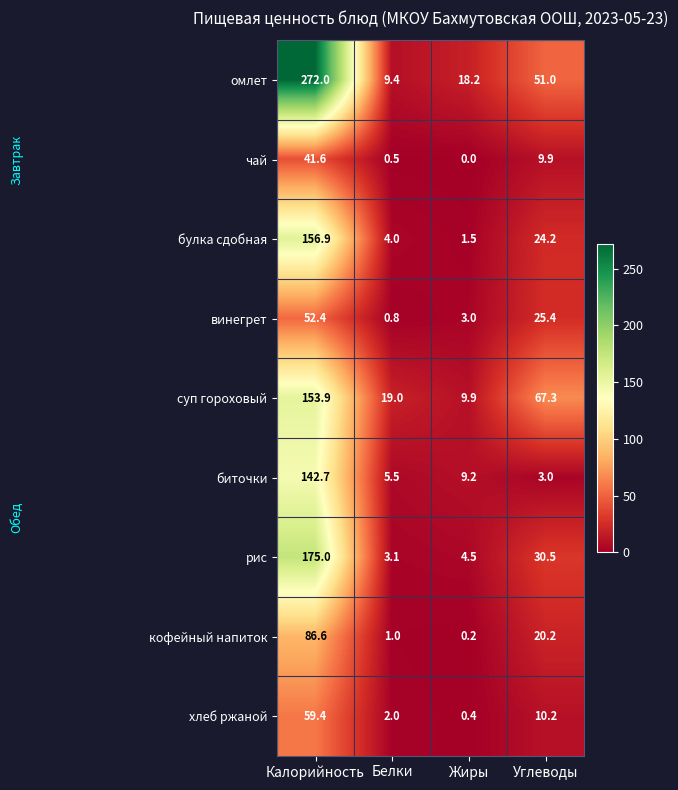

What is the difference between the булка сдобная values at Калорийность and Жиры?

155.4